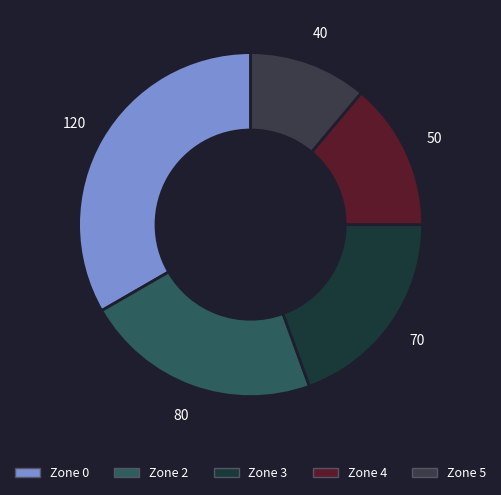

What is the ratio of the value at Zone 2 to the value at Zone 4?

1.6